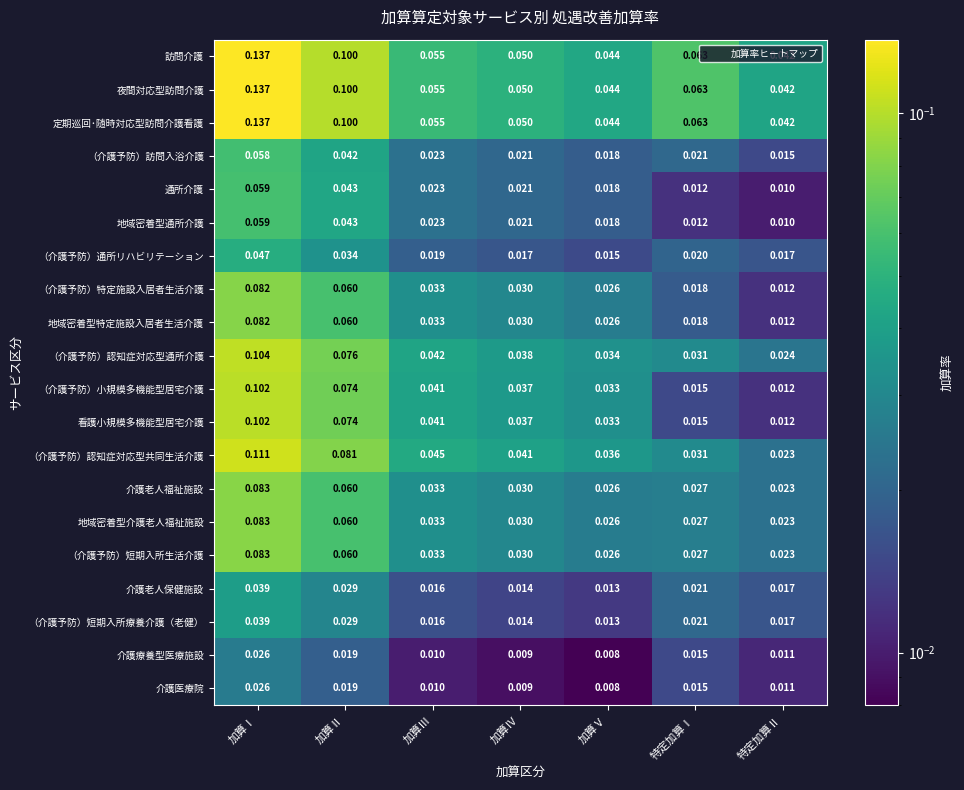

What is the total value across all series at 加算Ⅴ?

0.5